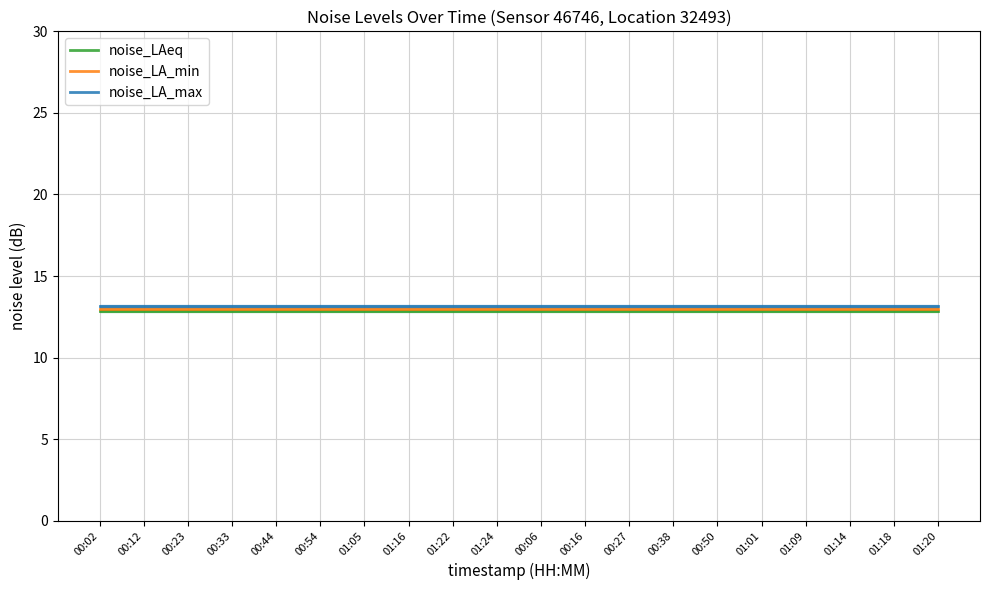

How many lines are shown in the chart?

3